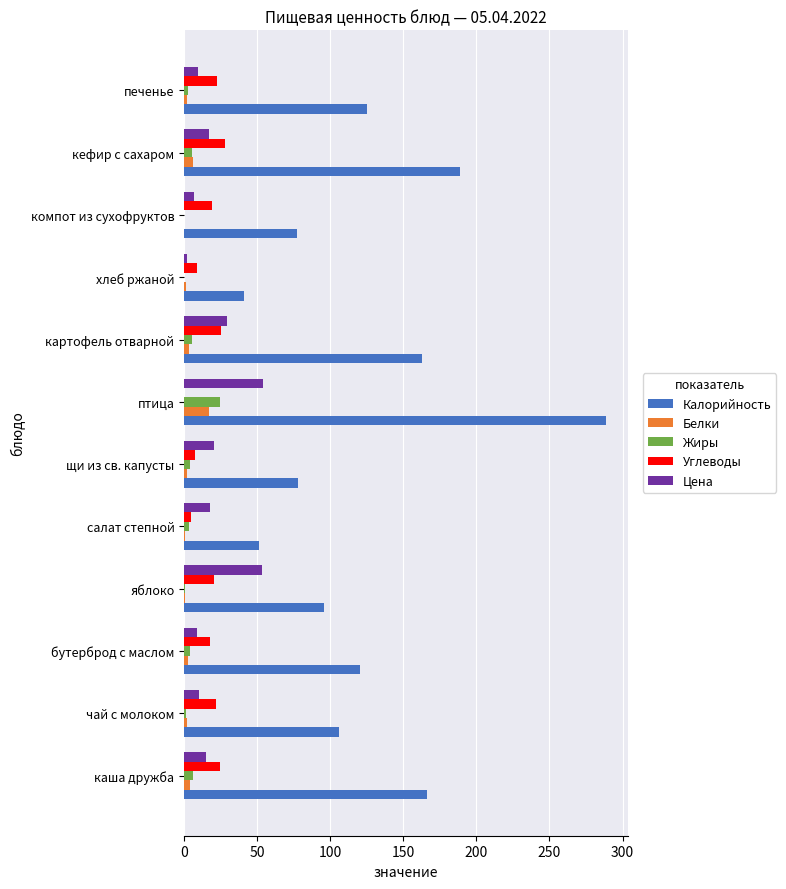

Is the value of Калорийность at хлеб ржаной greater than the value of Углеводы at печенье?

Yes